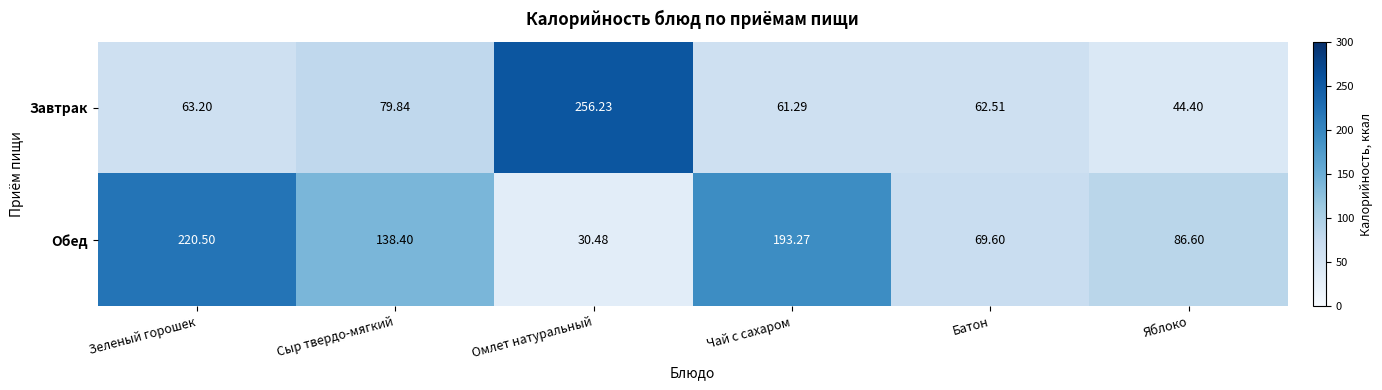

Count the number of categories in the chart.

6